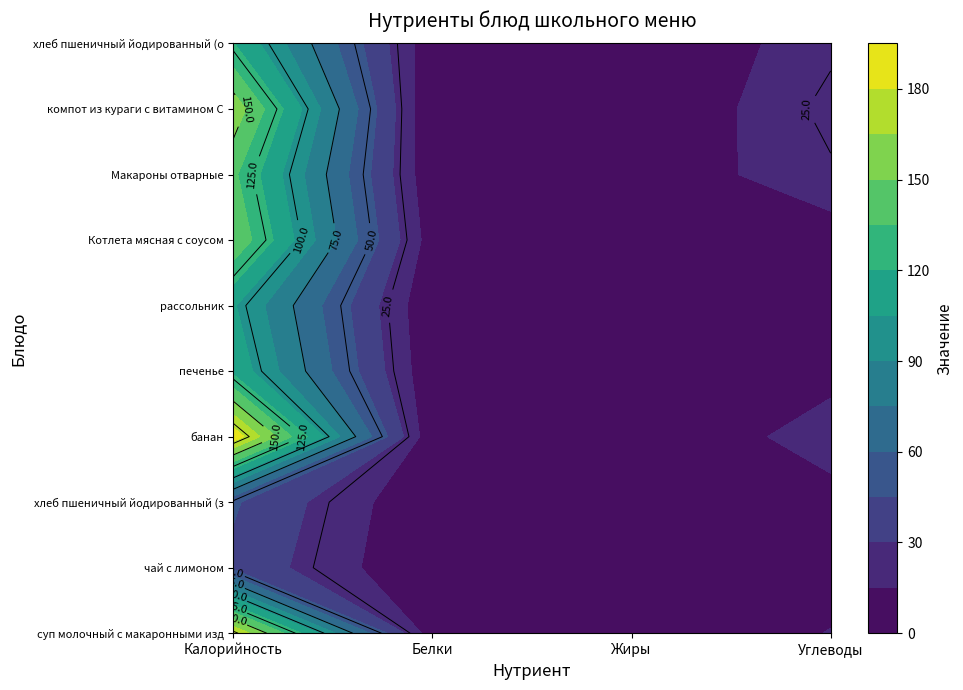

What is the difference between the highest and lowest values at Калорийность?

148.3